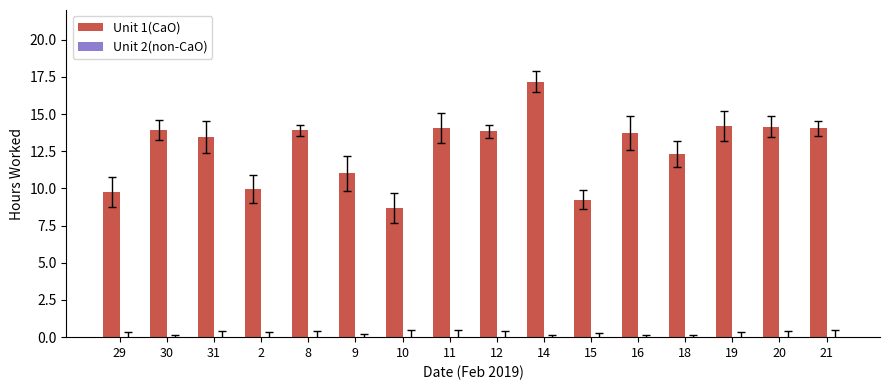

Which category has the highest value across all series?

14